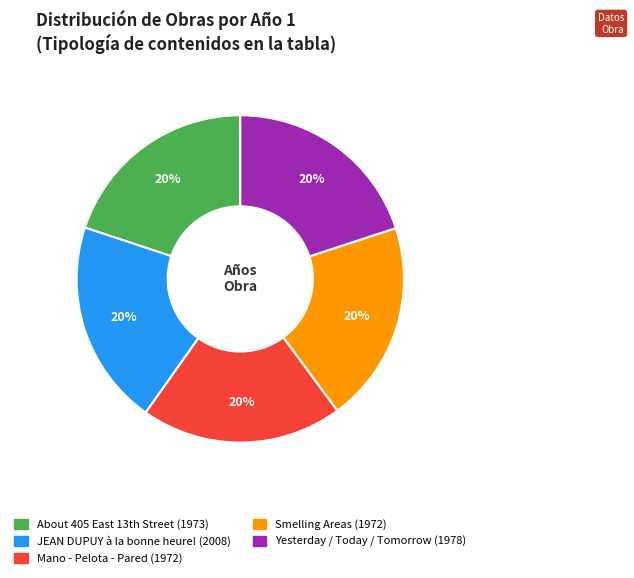

Combined, do Smelling Areas and Yesterday / Today / Tomorrow account for over 50%?

No